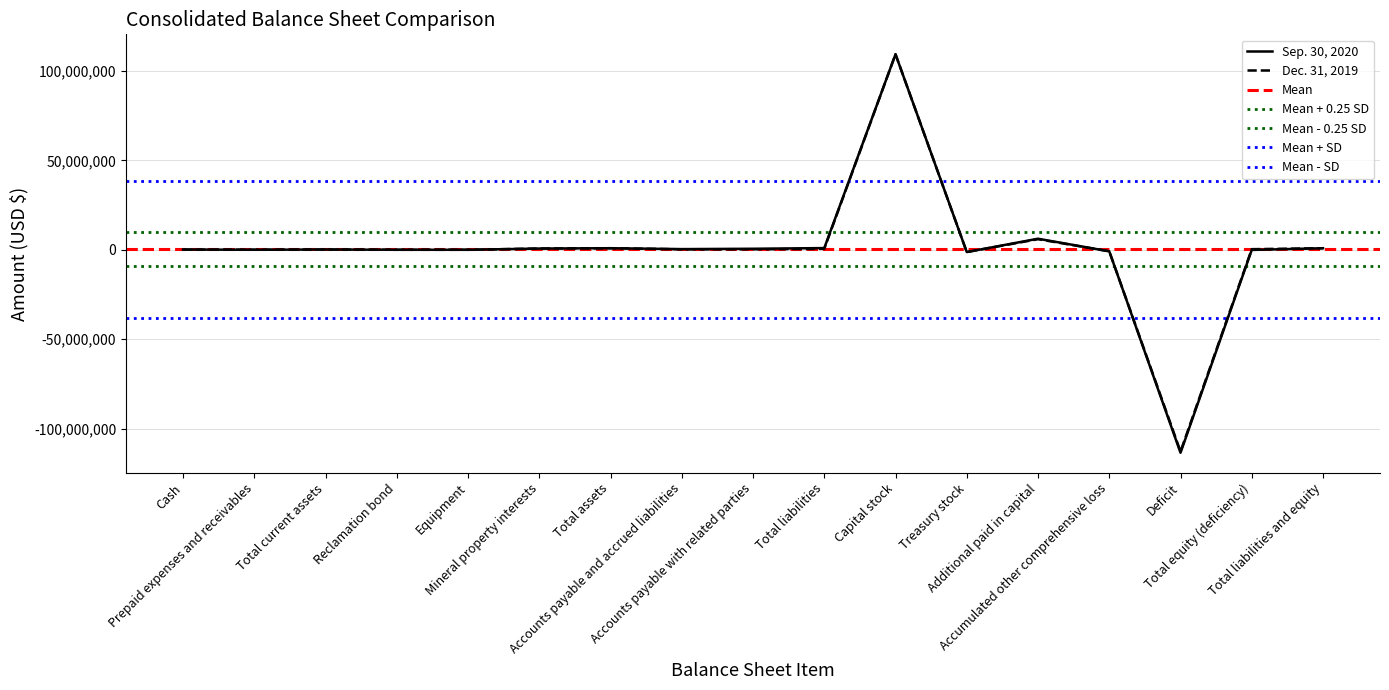

Which category has the lowest value in the Sep. 30, 2020 series?

Deficit